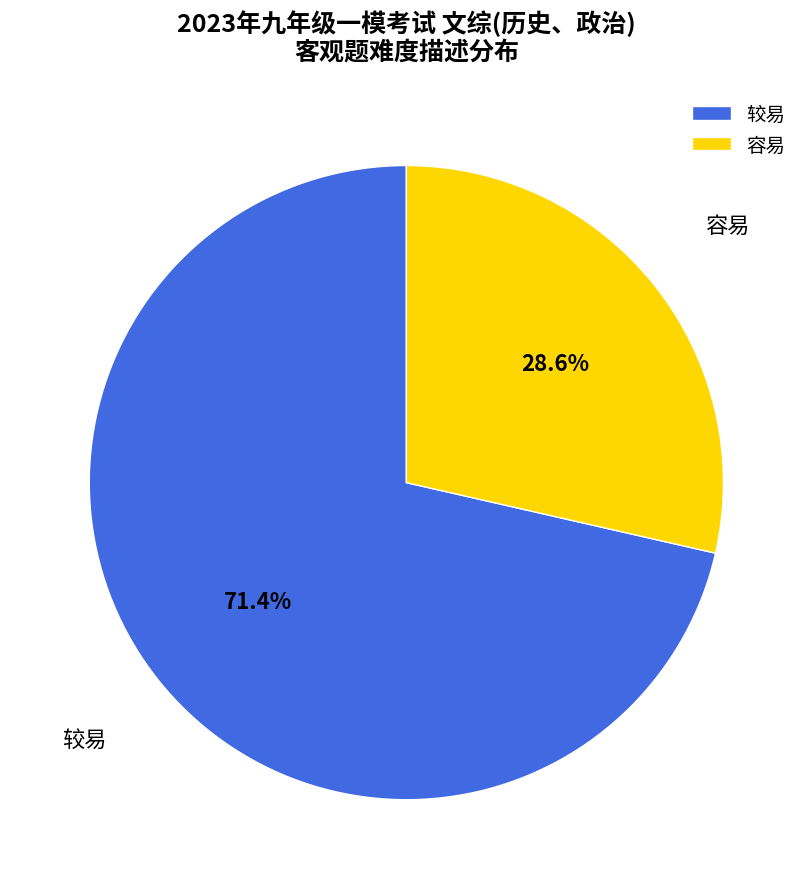

How many segments does this pie chart have?

2